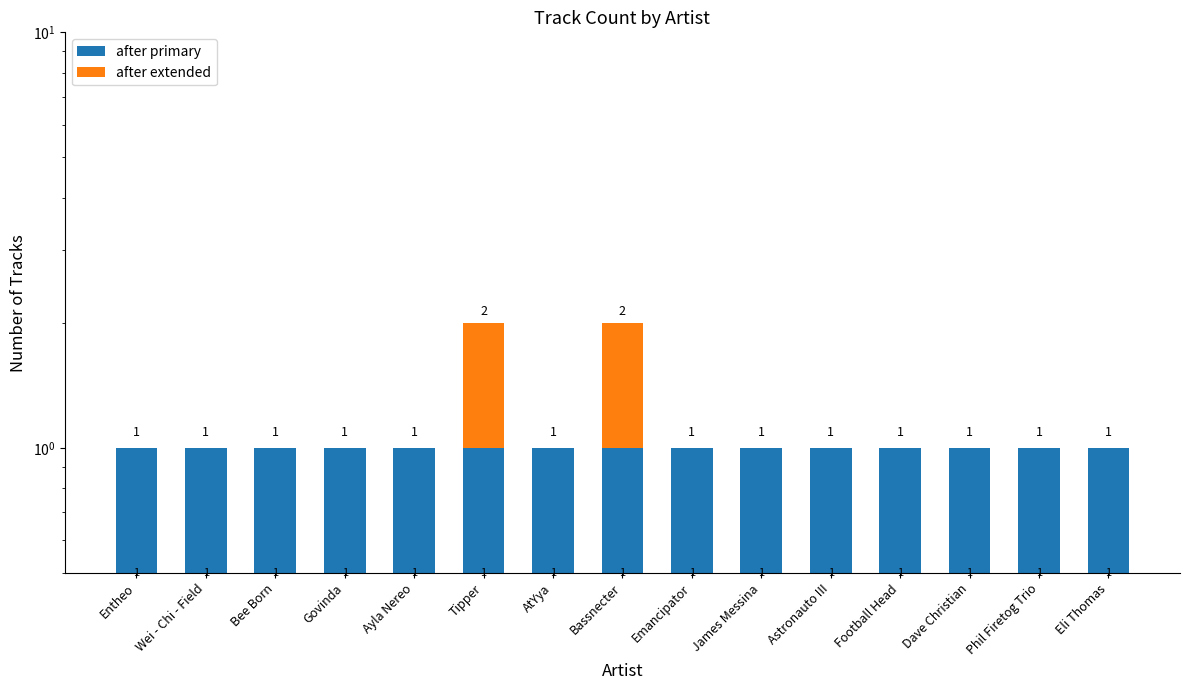

How many bars are there in each group?

2